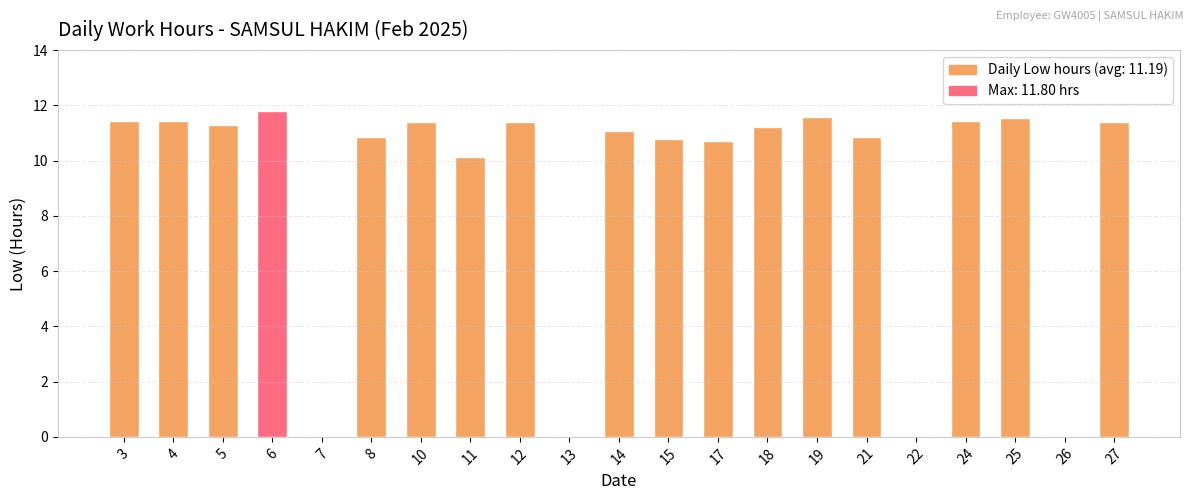

Are the bars horizontal?

No